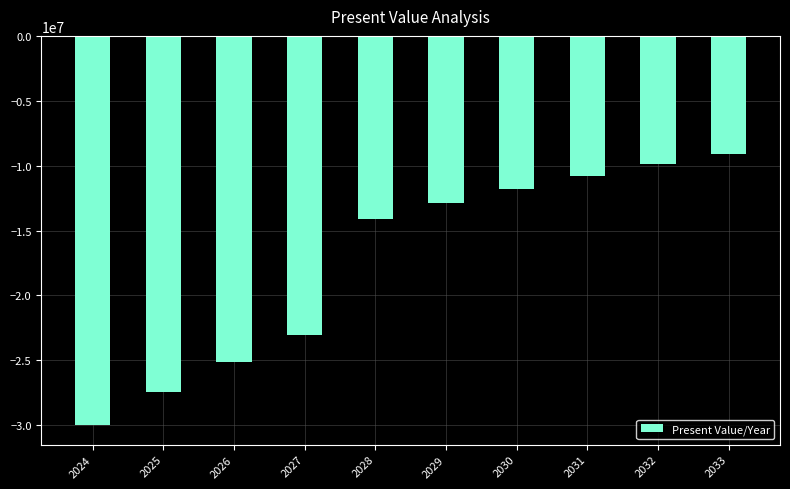

Reading left to right, extract all data points from this chart.

2024=-30000000.0	2025=-27477560.0	2026=-25167210.1	2027=-23051117.5	2028=-14075299.2	2029=-12891829.3	2030=-11807867.1	2031=-10815045.9	2032=-9905702.4	2033=-9072817.7